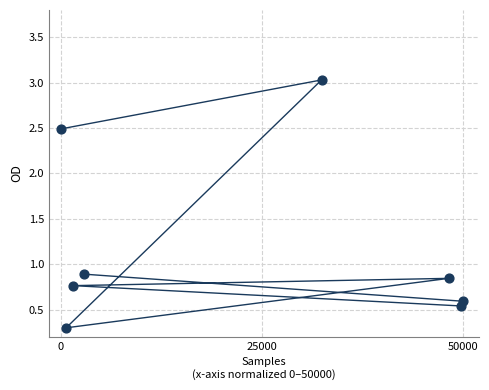

What Y value in the scatter plot is closest to 1?

0.9